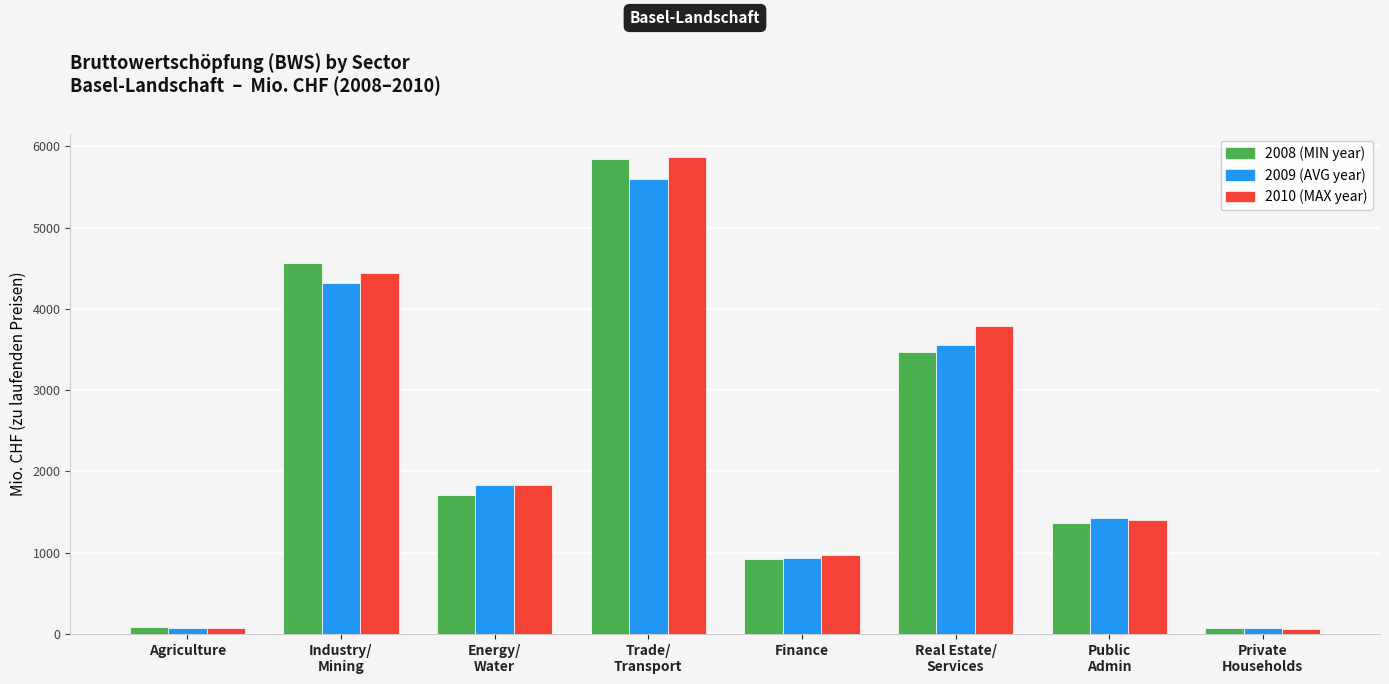

How many groups of bars are there?

8